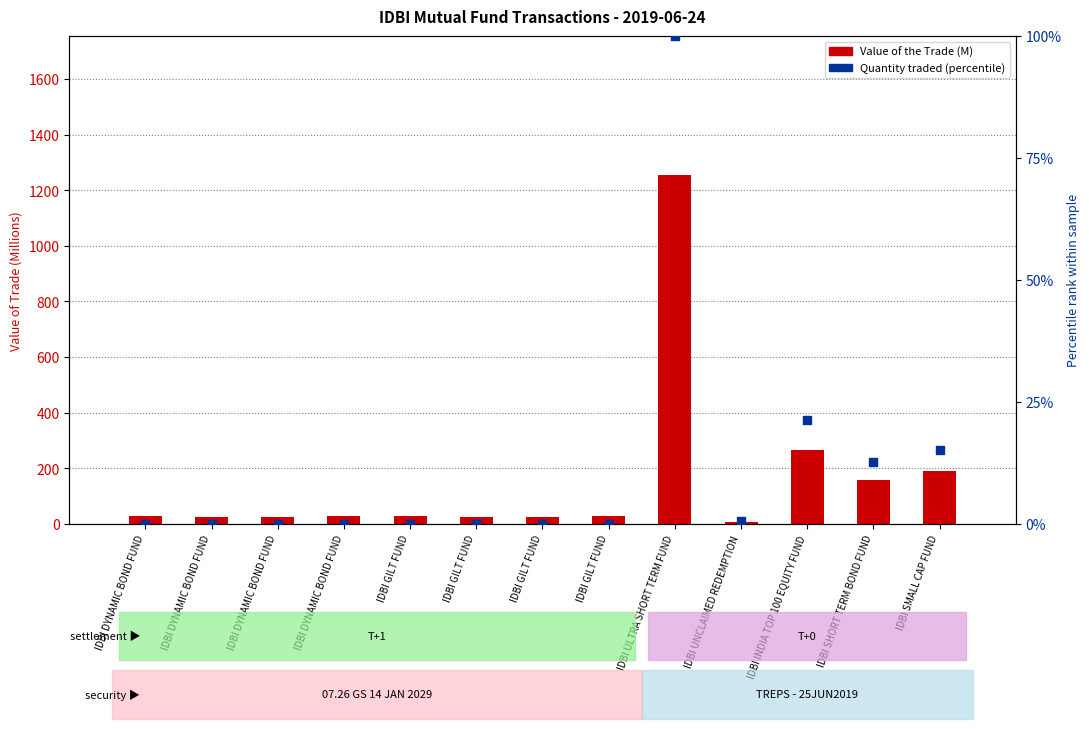

At which category is the sum across all series the highest?

IDBI ULTRA SHORT TERM FUND